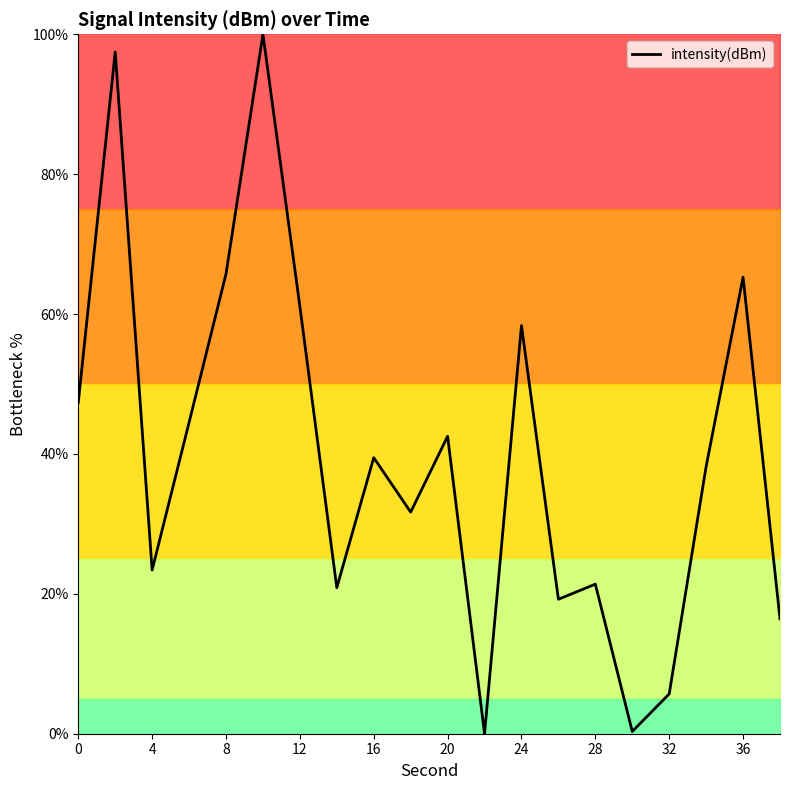

What is the maximum value shown in the chart?

100.0